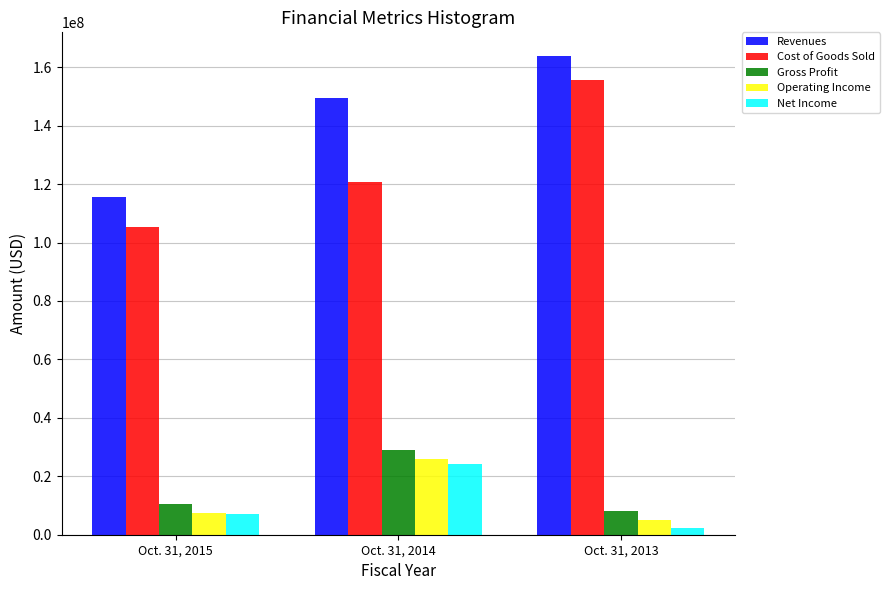

Reading left to right, what are all the values shown in this chart?

Revenues: Oct. 31, 2015=115660469	Oct. 31, 2014=149418044	Oct. 31, 2013=163764144
Cost of Goods Sold: Oct. 31, 2015=105248092	Oct. 31, 2014=120569409	Oct. 31, 2013=155536974
Gross Profit: Oct. 31, 2015=10412377	Oct. 31, 2014=28848635	Oct. 31, 2013=8227170
Operating Income: Oct. 31, 2015=7411282	Oct. 31, 2014=25898588	Oct. 31, 2013=5013134
Net Income: Oct. 31, 2015=6979716	Oct. 31, 2014=24327518	Oct. 31, 2013=2267860